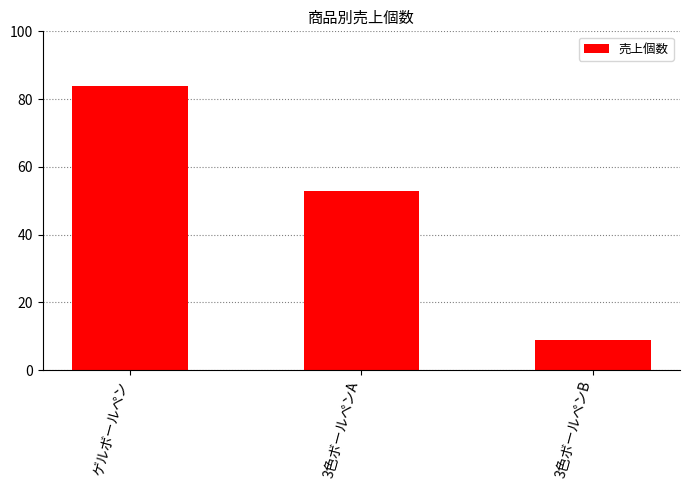

Which label corresponds to the largest value in the chart?

ゲルボールペン